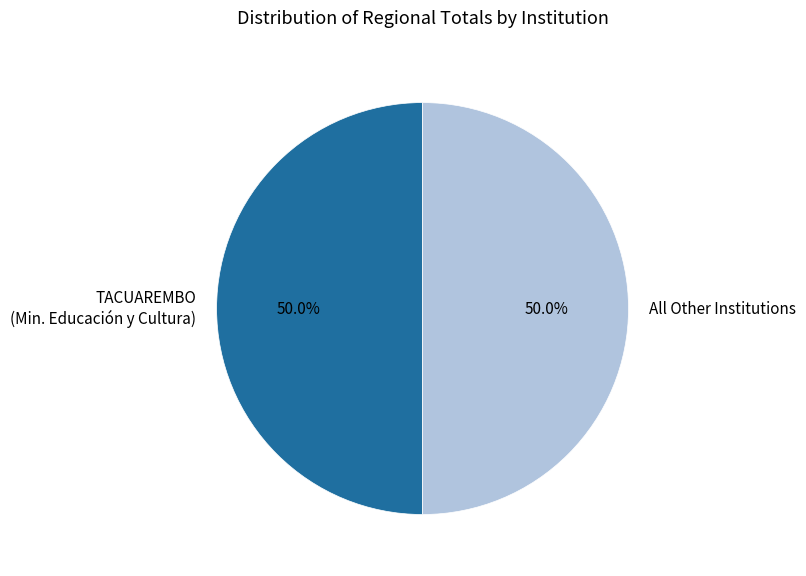

What portion of the pie excludes All Other Institutions?

50.0%